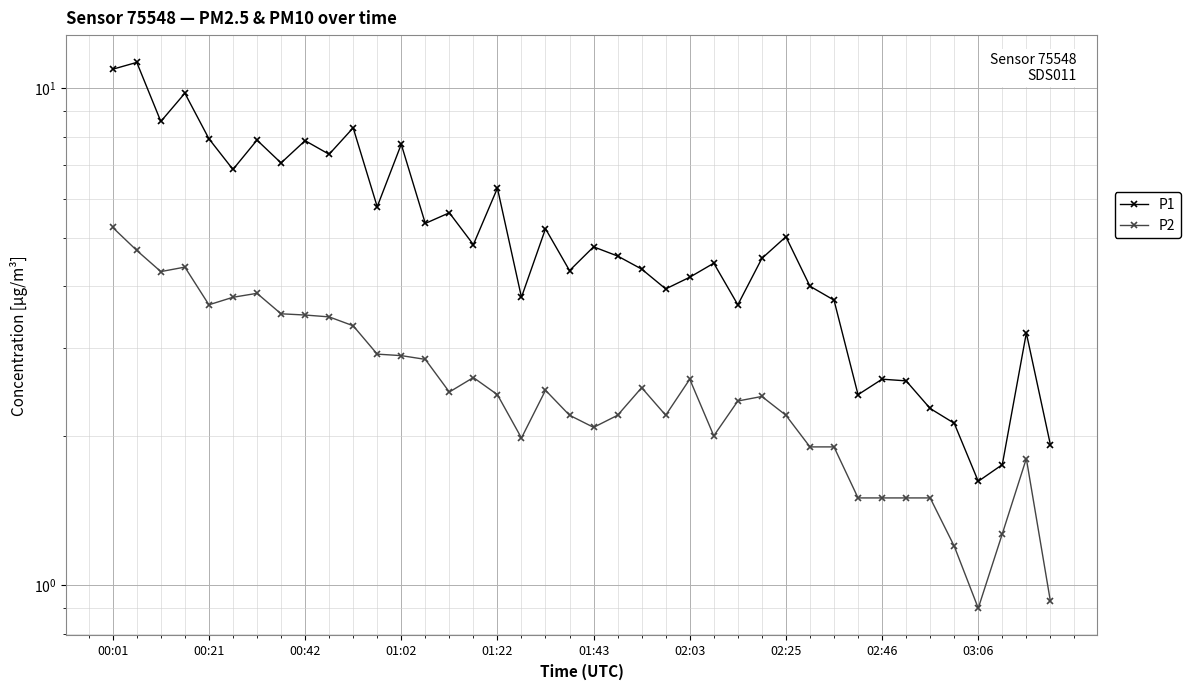

What is the minimum value shown in the chart?

0.9